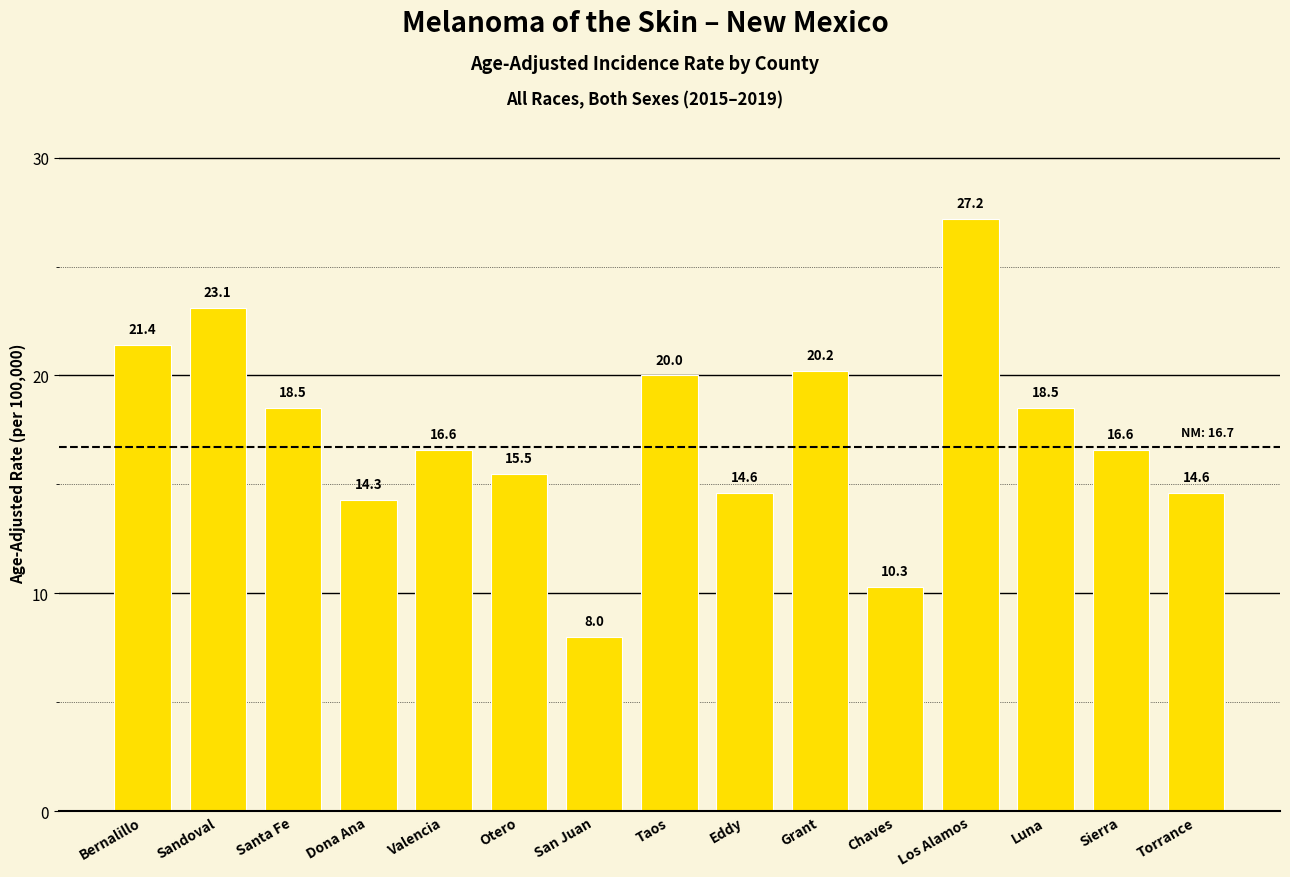

Which has a higher value, Grant or Los Alamos?

Los Alamos